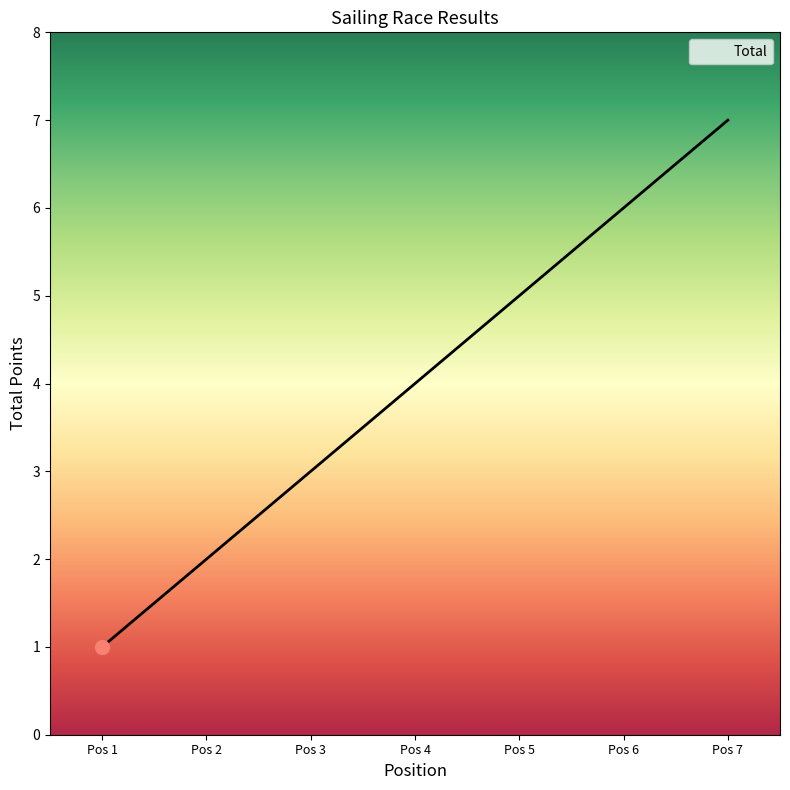

What is the greatest value displayed?

7